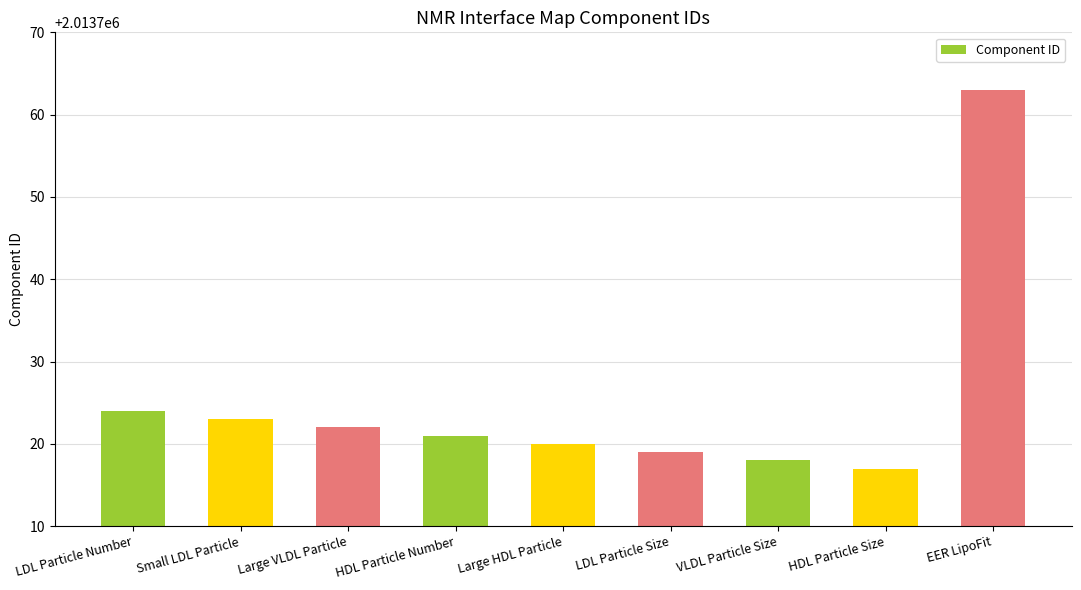

What is the value of the 4th bar from the left?

2013721